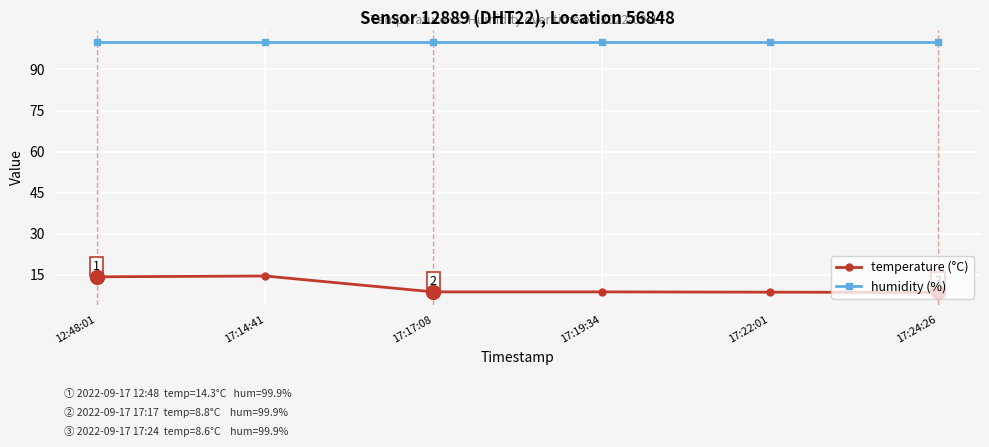

True or false: temperature (°C) and humidity (%) intersect in this chart.

False